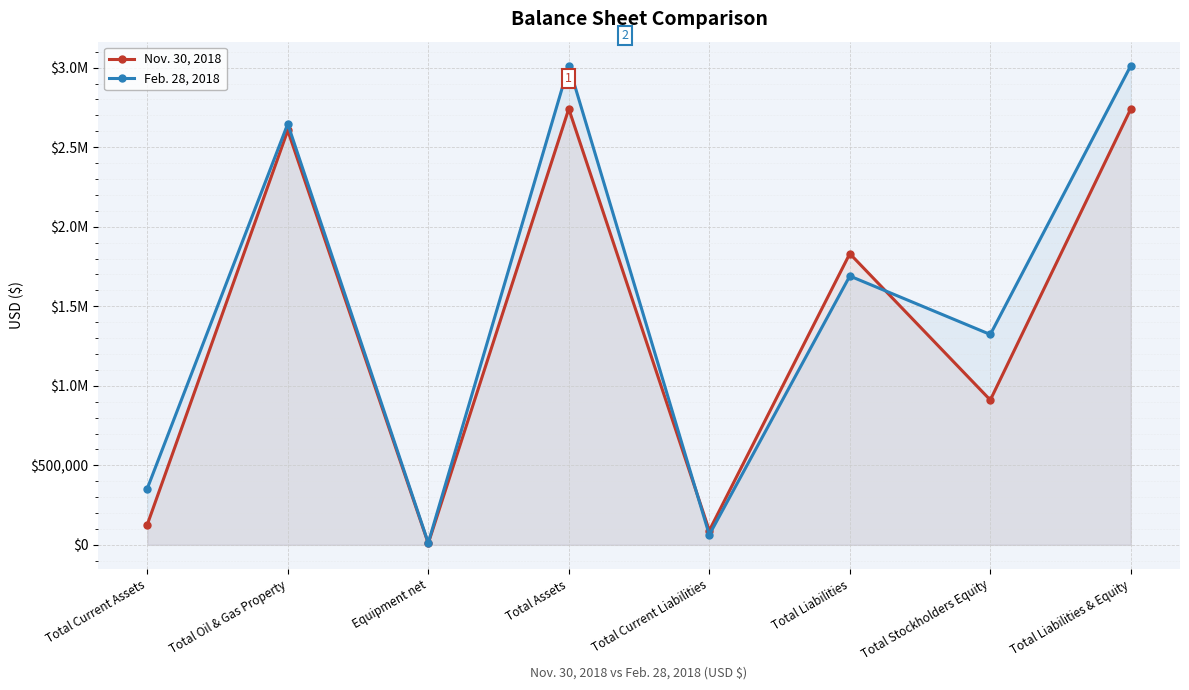

What is the difference between the maximum and minimum values in the Feb. 28, 2018 series?

2999983